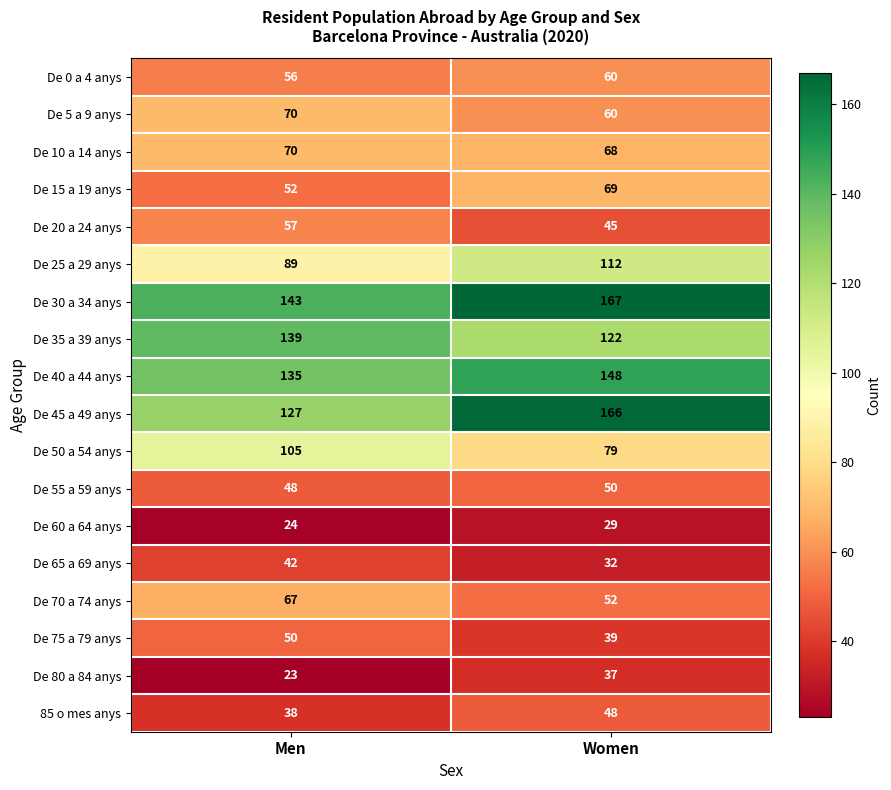

At which label is 85 o mes anys closest to 43?

Men